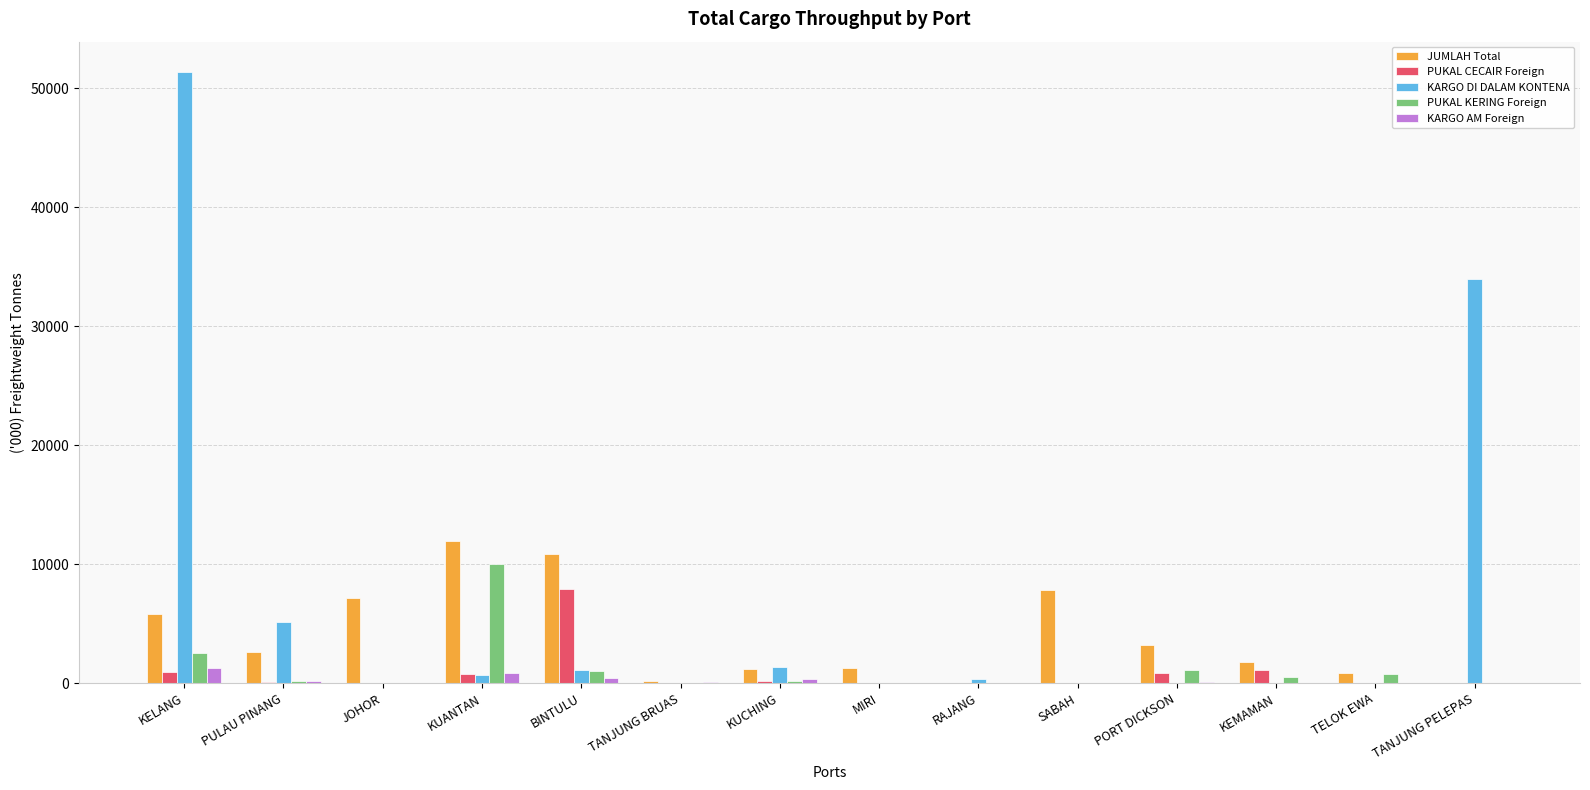

Read the KARGO DI DALAM KONTENA value at TANJUNG PELEPAS.

33987.8